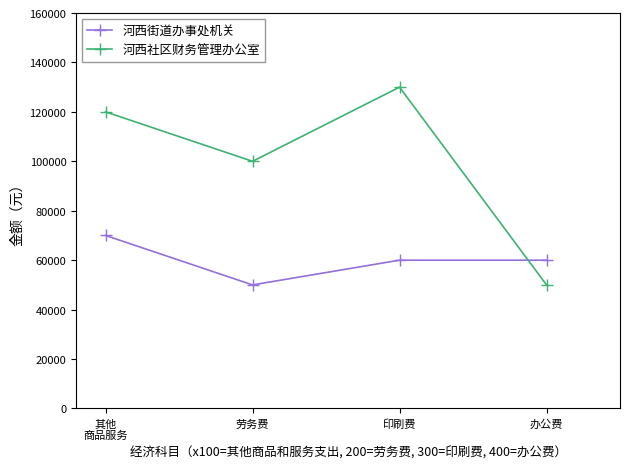

What is the greatest value displayed?

130000